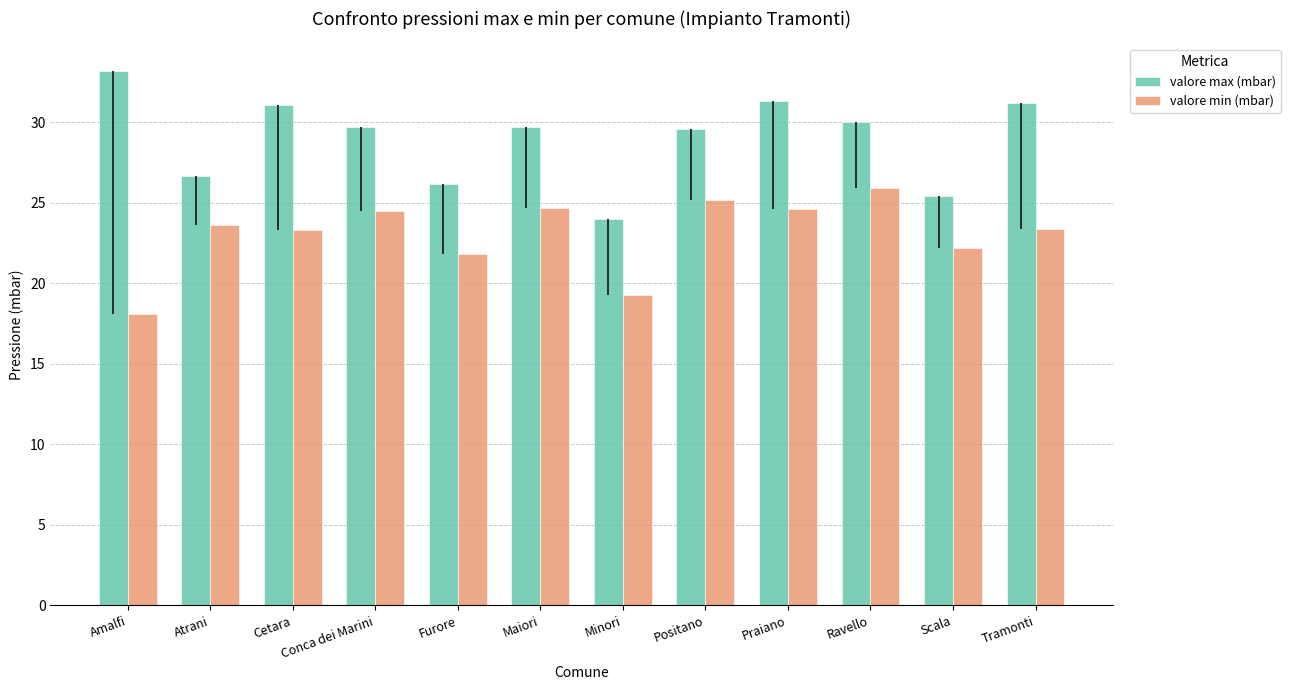

How many values in the valore min (mbar) series are below 23?

4